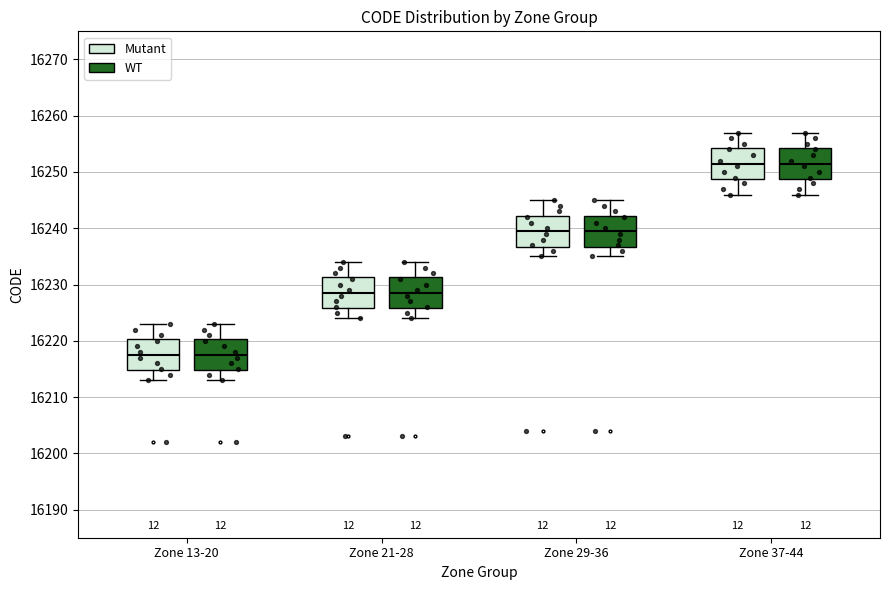

Reading left to right, transcribe this box plot: for each box, give where its median line is, the range the box spans, and where its two whiskers end, as read against the y-axis. The values are not printed on the chart, so give them approximately, as read against the axis.

Zone 13-20 (Mutant): median 16218, box 16215 to 16220, whiskers 16213 to 16223
Zone 13-20 (WT): median 16218, box 16215 to 16220, whiskers 16213 to 16223
Zone 21-28 (Mutant): median 16229, box 16226 to 16231, whiskers 16224 to 16234
Zone 21-28 (WT): median 16229, box 16226 to 16231, whiskers 16224 to 16234
Zone 29-36 (Mutant): median 16240, box 16237 to 16242, whiskers 16235 to 16245
Zone 29-36 (WT): median 16240, box 16237 to 16242, whiskers 16235 to 16245
Zone 37-44 (Mutant): median 16252, box 16249 to 16254, whiskers 16246 to 16257
Zone 37-44 (WT): median 16252, box 16249 to 16254, whiskers 16246 to 16257